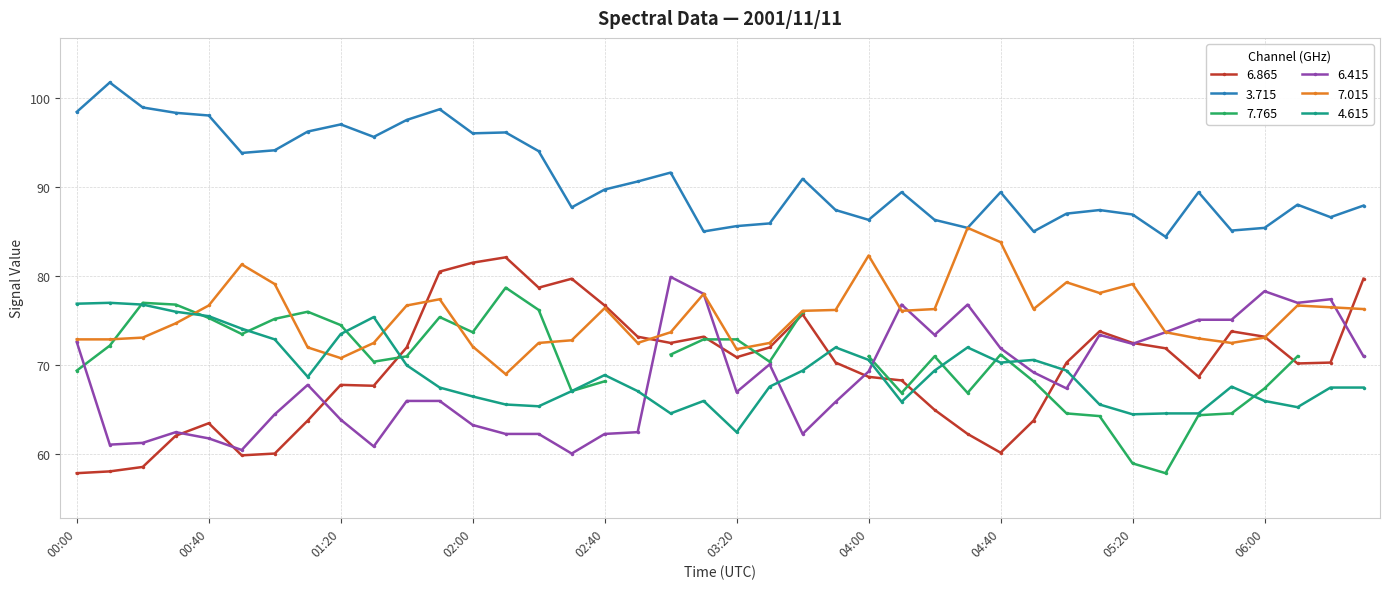

What is the difference between the   7.015 values at 00:30 and 06:00?

1.6